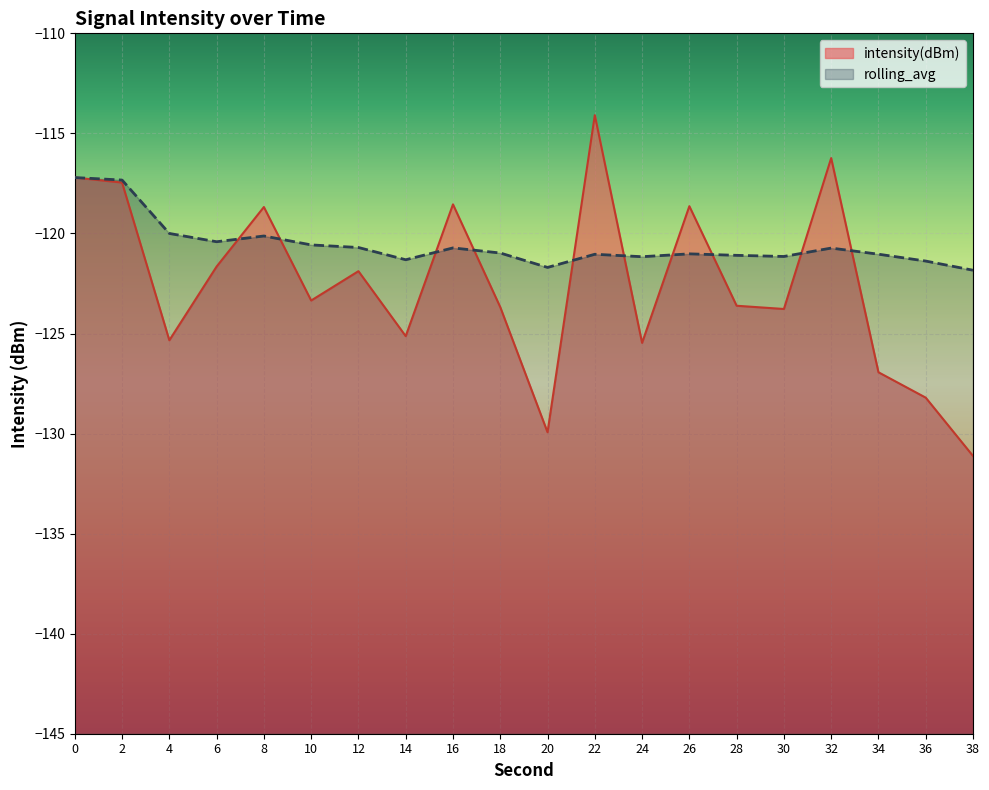

At which category does rolling_avg reach its first local valley?

6